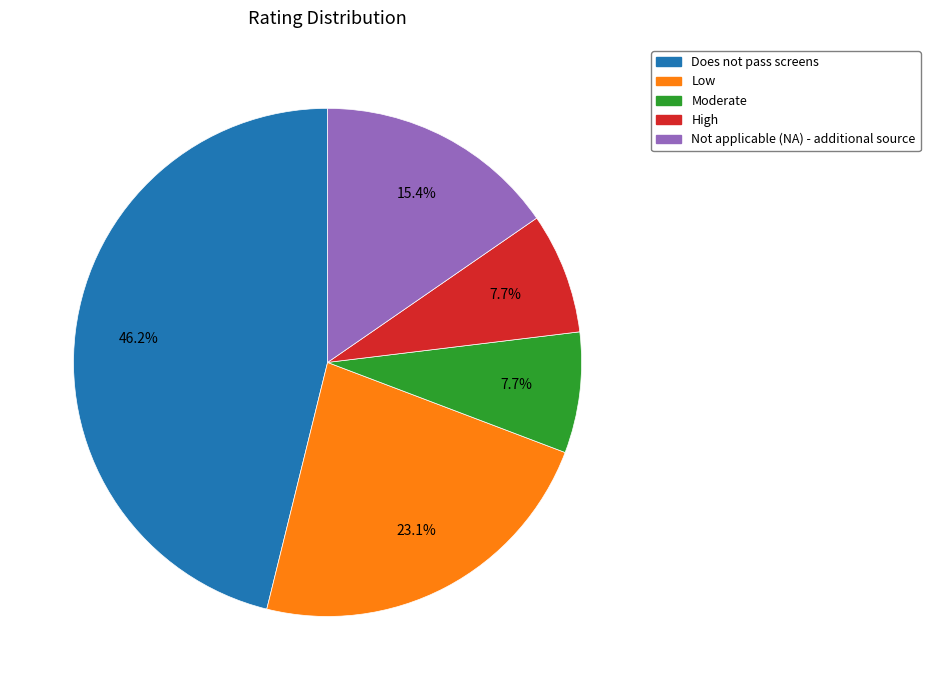

What percentage is NOT represented by Does not pass screens?

53.8%